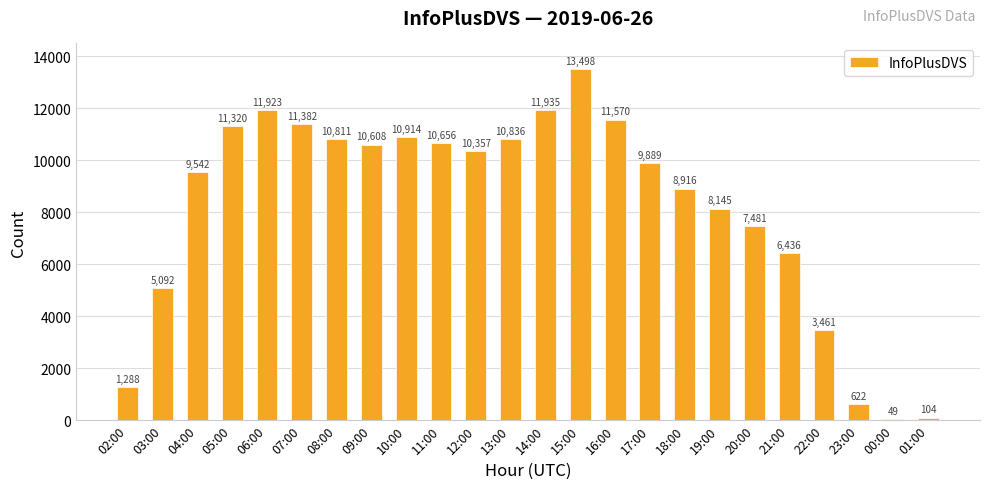

Reading right to left, transcribe all the data shown in this chart.

104	49	622	3461	6436	7481	8145	8916	9889	11570	13498	11935	10836	10357	10656	10914	10608	10811	11382	11923	11320	9542	5092	1288